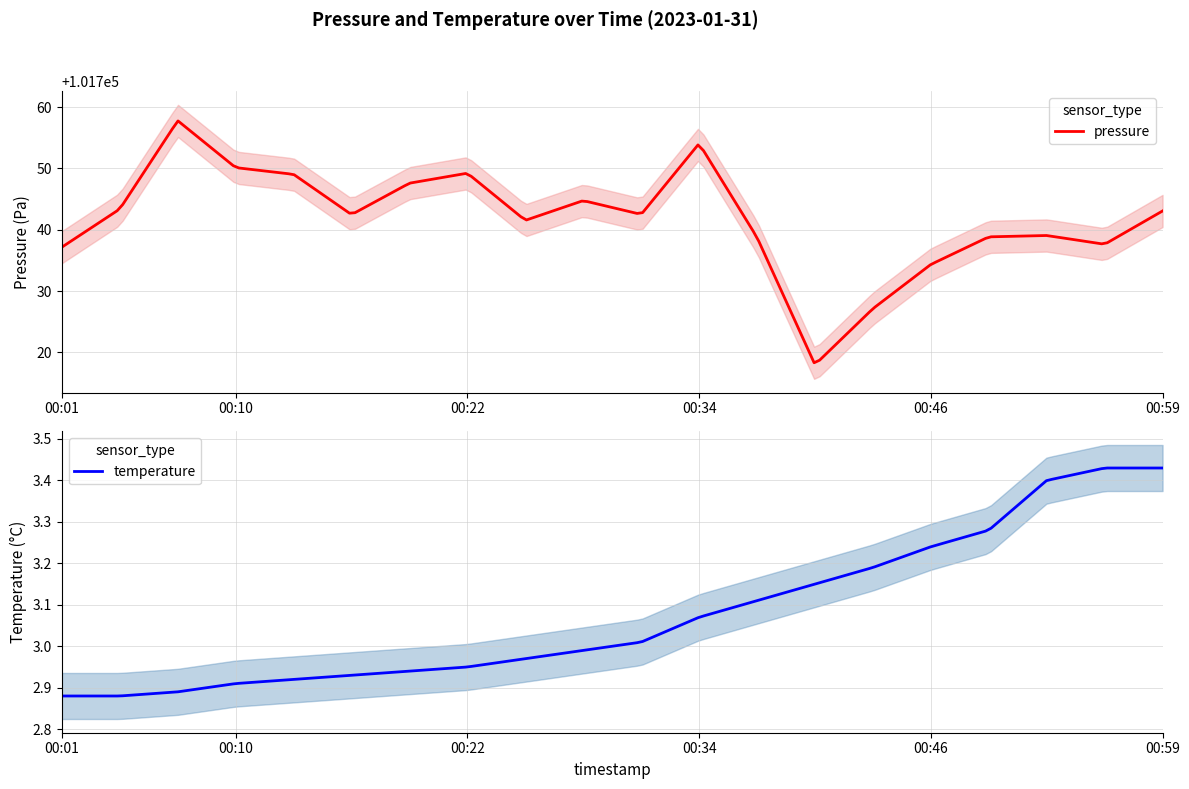

True or false: pressure has more than 2 points higher than both neighbors.

True